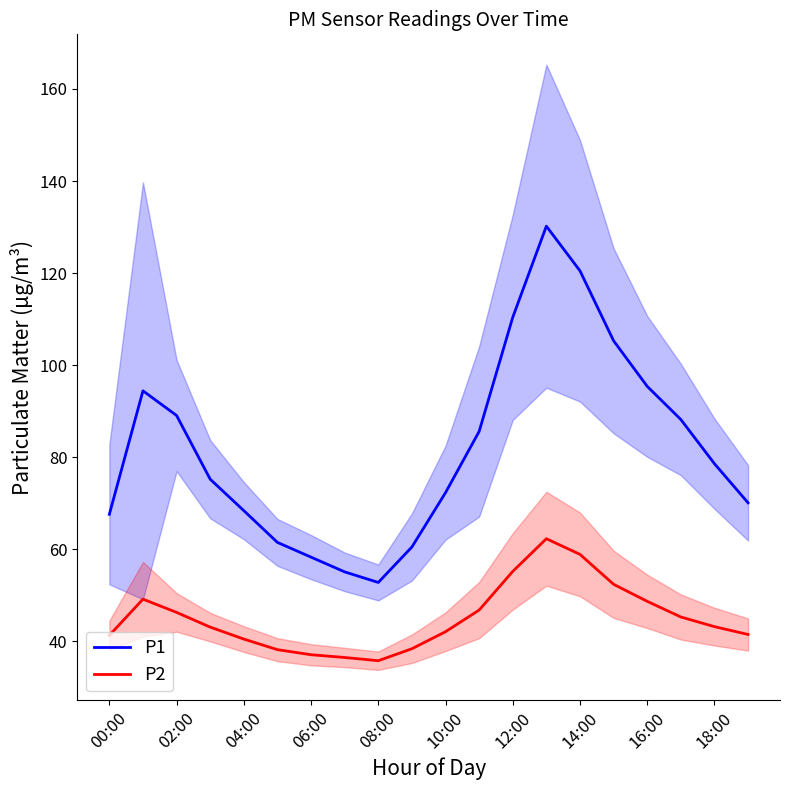

The value of P2 at 04:00 is 40.5. True or false?

True